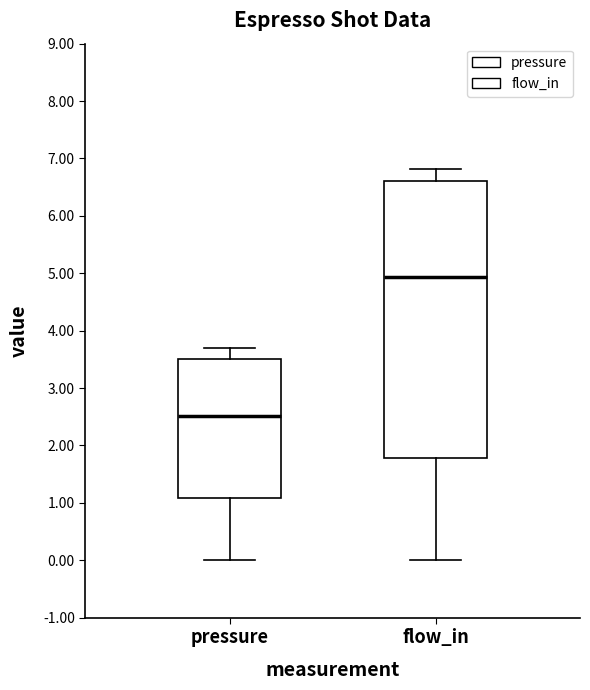

Which box is the tallest, from its lower edge to its upper edge?

flow_in